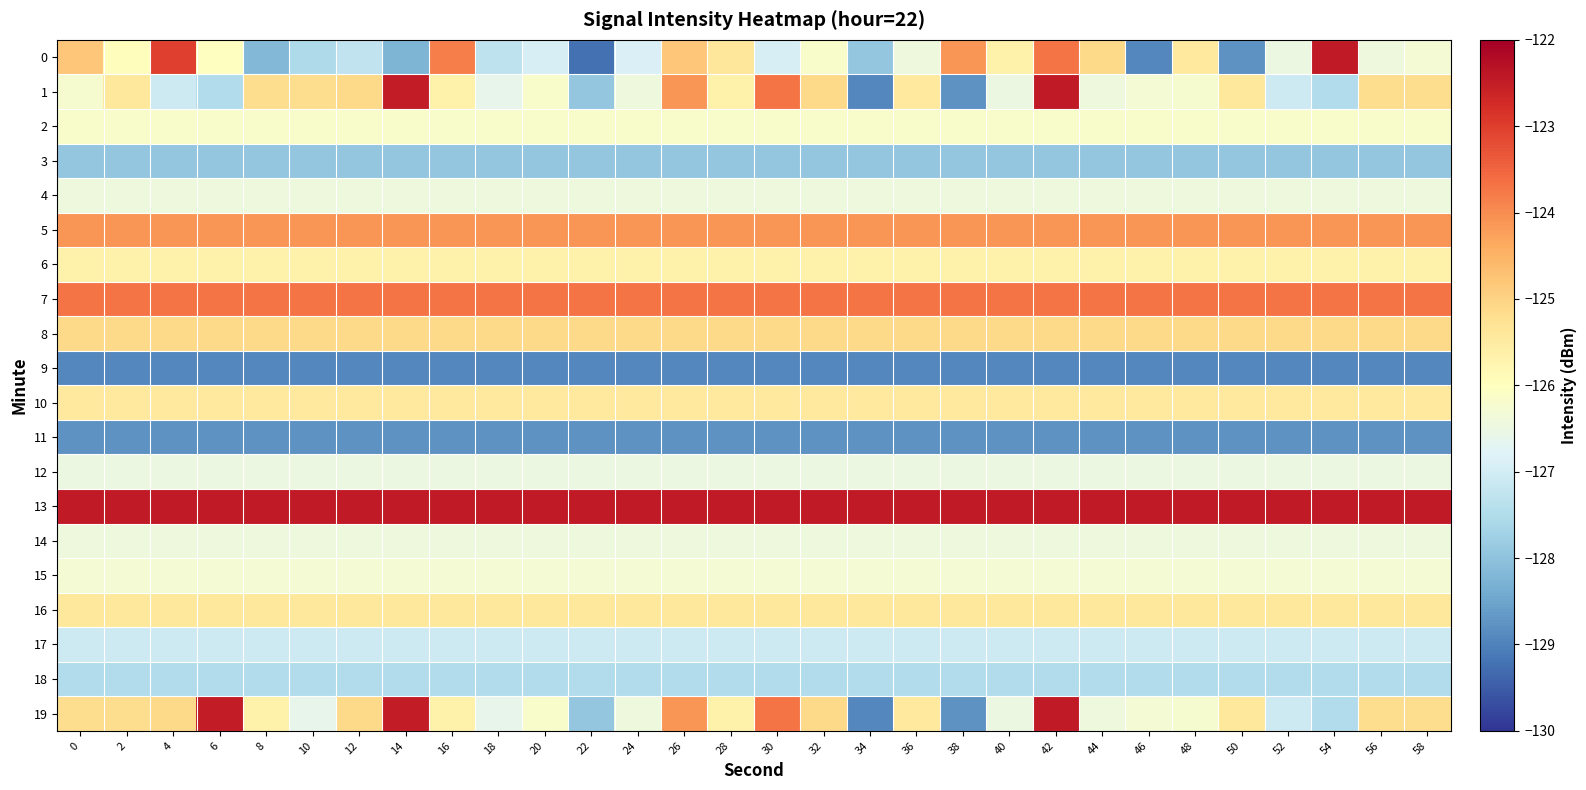

Reading left to right, extract all data points from this chart.

0: 0=-124.8	2=-126.0	4=-123.0	6=-126.0	8=-128.2	10=-127.6	12=-127.3	14=-128.2	16=-123.8	18=-127.3	20=-126.9	22=-129.2	24=-126.8	26=-124.8	28=-125.4	30=-126.9	32=-126.2	34=-127.9	36=-126.4	38=-124.1	40=-125.6	42=-123.7	44=-125.1	46=-128.9	48=-125.4	50=-128.8	52=-126.5	54=-122.4	56=-126.4	58=-126.3
1: 0=-126.2	2=-125.4	4=-127.1	6=-127.5	8=-125.2	10=-125.2	12=-125.1	14=-122.5	16=-125.6	18=-126.6	20=-126.2	22=-127.9	24=-126.4	26=-124.1	28=-125.6	30=-123.7	32=-125.1	34=-128.9	36=-125.4	38=-128.8	40=-126.5	42=-122.4	44=-126.4	46=-126.3	48=-126.2	50=-125.4	52=-127.1	54=-127.5	56=-125.2	58=-125.2
2: 0=-126.2	2=-126.2	4=-126.2	6=-126.2	8=-126.2	10=-126.2	12=-126.2	14=-126.2	16=-126.2	18=-126.2	20=-126.2	22=-126.2	24=-126.2	26=-126.2	28=-126.2	30=-126.2	32=-126.2	34=-126.2	36=-126.2	38=-126.2	40=-126.2	42=-126.2	44=-126.2	46=-126.2	48=-126.2	50=-126.2	52=-126.2	54=-126.2	56=-126.2	58=-126.2
3: 0=-127.9	2=-127.9	4=-127.9	6=-127.9	8=-127.9	10=-127.9	12=-127.9	14=-127.9	16=-127.9	18=-127.9	20=-127.9	22=-127.9	24=-127.9	26=-127.9	28=-127.9	30=-127.9	32=-127.9	34=-127.9	36=-127.9	38=-127.9	40=-127.9	42=-127.9	44=-127.9	46=-127.9	48=-127.9	50=-127.9	52=-127.9	54=-127.9	56=-127.9	58=-127.9
4: 0=-126.4	2=-126.4	4=-126.4	6=-126.4	8=-126.4	10=-126.4	12=-126.4	14=-126.4	16=-126.4	18=-126.4	20=-126.4	22=-126.4	24=-126.4	26=-126.4	28=-126.4	30=-126.4	32=-126.4	34=-126.4	36=-126.4	38=-126.4	40=-126.4	42=-126.4	44=-126.4	46=-126.4	48=-126.4	50=-126.4	52=-126.4	54=-126.4	56=-126.4	58=-126.4
5: 0=-124.1	2=-124.1	4=-124.1	6=-124.1	8=-124.1	10=-124.1	12=-124.1	14=-124.1	16=-124.1	18=-124.1	20=-124.1	22=-124.1	24=-124.1	26=-124.1	28=-124.1	30=-124.1	32=-124.1	34=-124.1	36=-124.1	38=-124.1	40=-124.1	42=-124.1	44=-124.1	46=-124.1	48=-124.1	50=-124.1	52=-124.1	54=-124.1	56=-124.1	58=-124.1
6: 0=-125.6	2=-125.6	4=-125.6	6=-125.6	8=-125.6	10=-125.6	12=-125.6	14=-125.6	16=-125.6	18=-125.6	20=-125.6	22=-125.6	24=-125.6	26=-125.6	28=-125.6	30=-125.6	32=-125.6	34=-125.6	36=-125.6	38=-125.6	40=-125.6	42=-125.6	44=-125.6	46=-125.6	48=-125.6	50=-125.6	52=-125.6	54=-125.6	56=-125.6	58=-125.6
7: 0=-123.7	2=-123.7	4=-123.7	6=-123.7	8=-123.7	10=-123.7	12=-123.7	14=-123.7	16=-123.7	18=-123.7	20=-123.7	22=-123.7	24=-123.7	26=-123.7	28=-123.7	30=-123.7	32=-123.7	34=-123.7	36=-123.7	38=-123.7	40=-123.7	42=-123.7	44=-123.7	46=-123.7	48=-123.7	50=-123.7	52=-123.7	54=-123.7	56=-123.7	58=-123.7
8: 0=-125.1	2=-125.1	4=-125.1	6=-125.1	8=-125.1	10=-125.1	12=-125.1	14=-125.1	16=-125.1	18=-125.1	20=-125.1	22=-125.1	24=-125.1	26=-125.1	28=-125.1	30=-125.1	32=-125.1	34=-125.1	36=-125.1	38=-125.1	40=-125.1	42=-125.1	44=-125.1	46=-125.1	48=-125.1	50=-125.1	52=-125.1	54=-125.1	56=-125.1	58=-125.1
9: 0=-128.9	2=-128.9	4=-128.9	6=-128.9	8=-128.9	10=-128.9	12=-128.9	14=-128.9	16=-128.9	18=-128.9	20=-128.9	22=-128.9	24=-128.9	26=-128.9	28=-128.9	30=-128.9	32=-128.9	34=-128.9	36=-128.9	38=-128.9	40=-128.9	42=-128.9	44=-128.9	46=-128.9	48=-128.9	50=-128.9	52=-128.9	54=-128.9	56=-128.9	58=-128.9
10: 0=-125.4	2=-125.4	4=-125.4	6=-125.4	8=-125.4	10=-125.4	12=-125.4	14=-125.4	16=-125.4	18=-125.4	20=-125.4	22=-125.4	24=-125.4	26=-125.4	28=-125.4	30=-125.4	32=-125.4	34=-125.4	36=-125.4	38=-125.4	40=-125.4	42=-125.4	44=-125.4	46=-125.4	48=-125.4	50=-125.4	52=-125.4	54=-125.4	56=-125.4	58=-125.4
11: 0=-128.8	2=-128.8	4=-128.8	6=-128.8	8=-128.8	10=-128.8	12=-128.8	14=-128.8	16=-128.8	18=-128.8	20=-128.8	22=-128.8	24=-128.8	26=-128.8	28=-128.8	30=-128.8	32=-128.8	34=-128.8	36=-128.8	38=-128.8	40=-128.8	42=-128.8	44=-128.8	46=-128.8	48=-128.8	50=-128.8	52=-128.8	54=-128.8	56=-128.8	58=-128.8
12: 0=-126.5	2=-126.5	4=-126.5	6=-126.5	8=-126.5	10=-126.5	12=-126.5	14=-126.5	16=-126.5	18=-126.5	20=-126.5	22=-126.5	24=-126.5	26=-126.5	28=-126.5	30=-126.5	32=-126.5	34=-126.5	36=-126.5	38=-126.5	40=-126.5	42=-126.5	44=-126.5	46=-126.5	48=-126.5	50=-126.5	52=-126.5	54=-126.5	56=-126.5	58=-126.5
13: 0=-122.4	2=-122.4	4=-122.4	6=-122.4	8=-122.4	10=-122.4	12=-122.4	14=-122.4	16=-122.4	18=-122.4	20=-122.4	22=-122.4	24=-122.4	26=-122.4	28=-122.4	30=-122.4	32=-122.4	34=-122.4	36=-122.4	38=-122.4	40=-122.4	42=-122.4	44=-122.4	46=-122.4	48=-122.4	50=-122.4	52=-122.4	54=-122.4	56=-122.4	58=-122.4
14: 0=-126.4	2=-126.4	4=-126.4	6=-126.4	8=-126.4	10=-126.4	12=-126.4	14=-126.4	16=-126.4	18=-126.4	20=-126.4	22=-126.4	24=-126.4	26=-126.4	28=-126.4	30=-126.4	32=-126.4	34=-126.4	36=-126.4	38=-126.4	40=-126.4	42=-126.4	44=-126.4	46=-126.4	48=-126.4	50=-126.4	52=-126.4	54=-126.4	56=-126.4	58=-126.4
15: 0=-126.3	2=-126.3	4=-126.3	6=-126.3	8=-126.3	10=-126.3	12=-126.3	14=-126.3	16=-126.3	18=-126.3	20=-126.3	22=-126.3	24=-126.3	26=-126.3	28=-126.3	30=-126.3	32=-126.3	34=-126.3	36=-126.3	38=-126.3	40=-126.3	42=-126.3	44=-126.3	46=-126.3	48=-126.3	50=-126.3	52=-126.3	54=-126.3	56=-126.3	58=-126.3
16: 0=-125.4	2=-125.4	4=-125.4	6=-125.4	8=-125.4	10=-125.4	12=-125.4	14=-125.4	16=-125.4	18=-125.4	20=-125.4	22=-125.4	24=-125.4	26=-125.4	28=-125.4	30=-125.4	32=-125.4	34=-125.4	36=-125.4	38=-125.4	40=-125.4	42=-125.4	44=-125.4	46=-125.4	48=-125.4	50=-125.4	52=-125.4	54=-125.4	56=-125.4	58=-125.4
17: 0=-127.1	2=-127.1	4=-127.1	6=-127.1	8=-127.1	10=-127.1	12=-127.1	14=-127.1	16=-127.1	18=-127.1	20=-127.1	22=-127.1	24=-127.1	26=-127.1	28=-127.1	30=-127.1	32=-127.1	34=-127.1	36=-127.1	38=-127.1	40=-127.1	42=-127.1	44=-127.1	46=-127.1	48=-127.1	50=-127.1	52=-127.1	54=-127.1	56=-127.1	58=-127.1
18: 0=-127.5	2=-127.5	4=-127.5	6=-127.5	8=-127.5	10=-127.5	12=-127.5	14=-127.5	16=-127.5	18=-127.5	20=-127.5	22=-127.5	24=-127.5	26=-127.5	28=-127.5	30=-127.5	32=-127.5	34=-127.5	36=-127.5	38=-127.5	40=-127.5	42=-127.5	44=-127.5	46=-127.5	48=-127.5	50=-127.5	52=-127.5	54=-127.5	56=-127.5	58=-127.5
19: 0=-125.2	2=-125.2	4=-125.1	6=-122.5	8=-125.6	10=-126.6	12=-125.1	14=-122.5	16=-125.6	18=-126.6	20=-126.2	22=-127.9	24=-126.4	26=-124.1	28=-125.6	30=-123.7	32=-125.1	34=-128.9	36=-125.4	38=-128.8	40=-126.5	42=-122.4	44=-126.4	46=-126.3	48=-126.2	50=-125.4	52=-127.1	54=-127.5	56=-125.2	58=-125.2